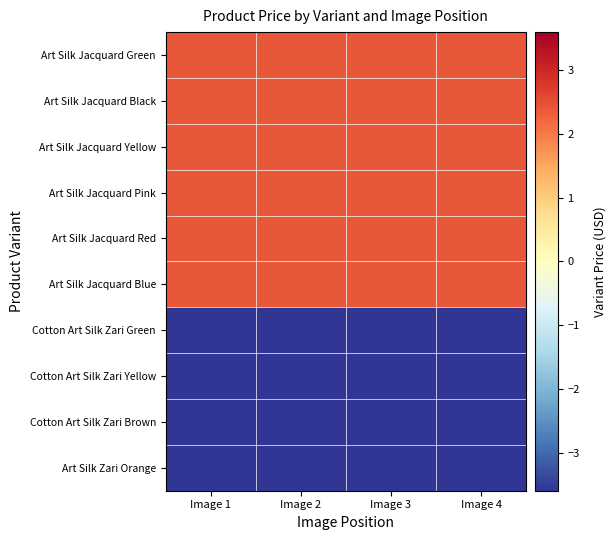

Which series has the largest range (max minus min)?

Art Silk Jacquard Green